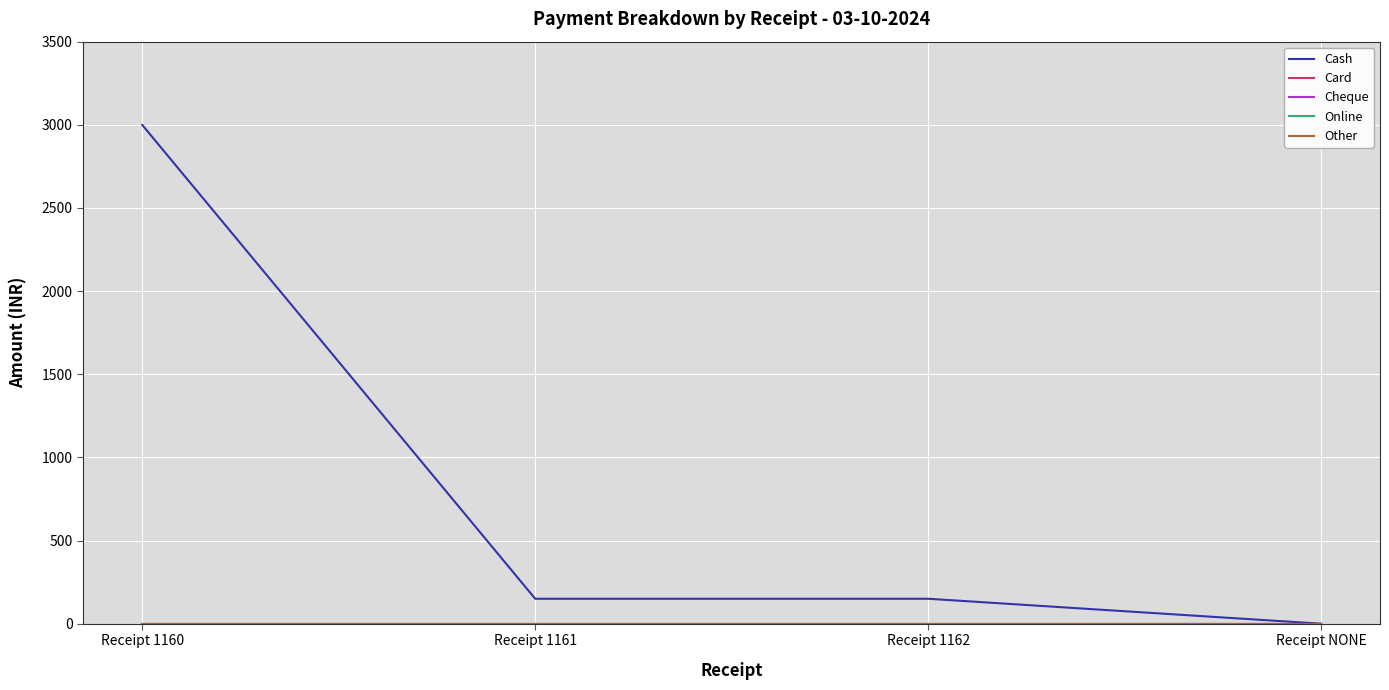

Is this an area chart (filled region under the line)?

No